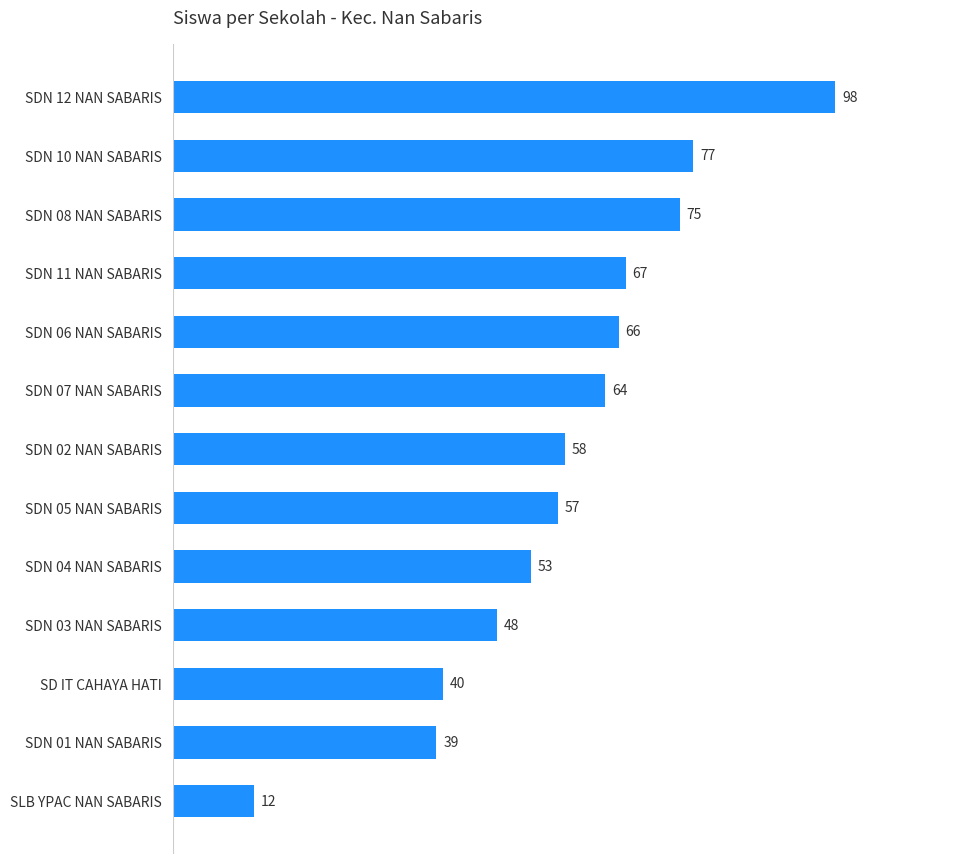

Reading bottom to top, list all the values displayed in this chart.

12	39	40	48	53	57	58	64	66	67	75	77	98